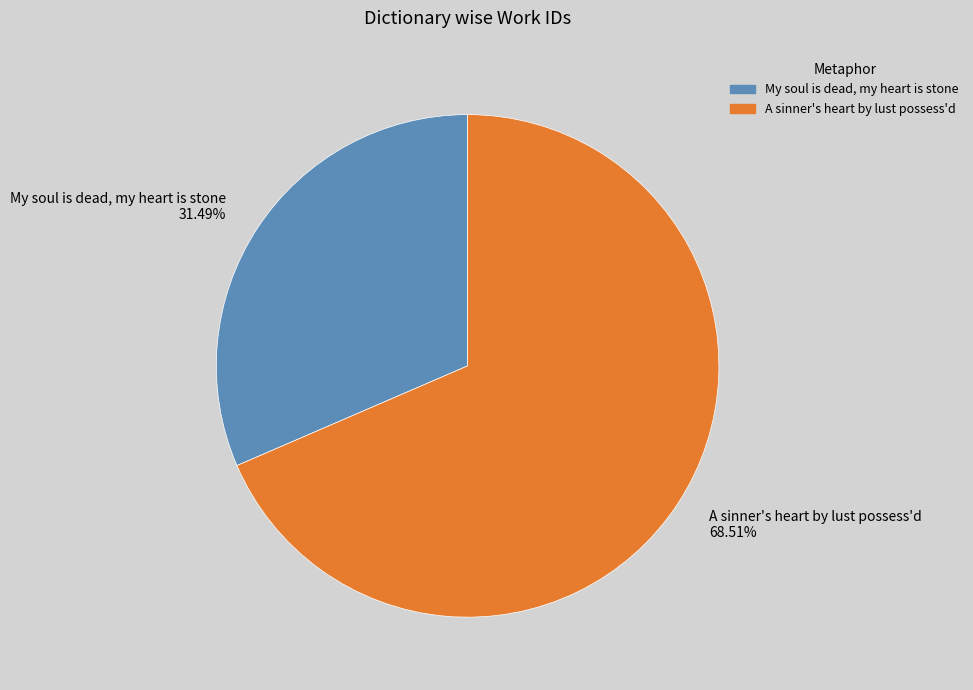

What percentage is NOT represented by My soul is dead, my heart is stone?

68.5%